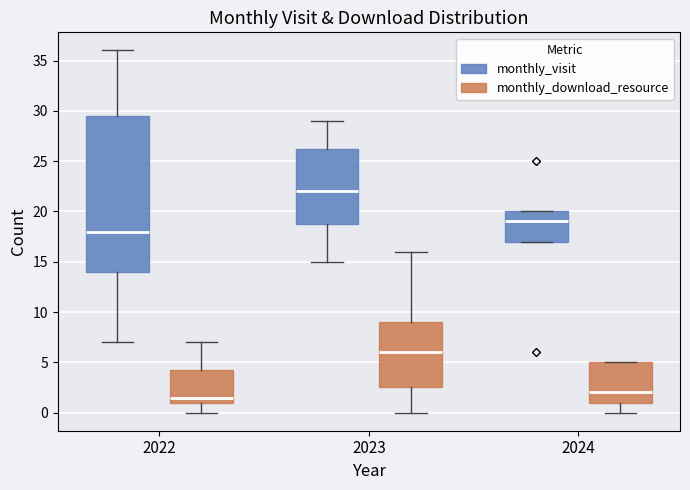

Which box's median line is the lowest?

2022 (monthly_download_resource)